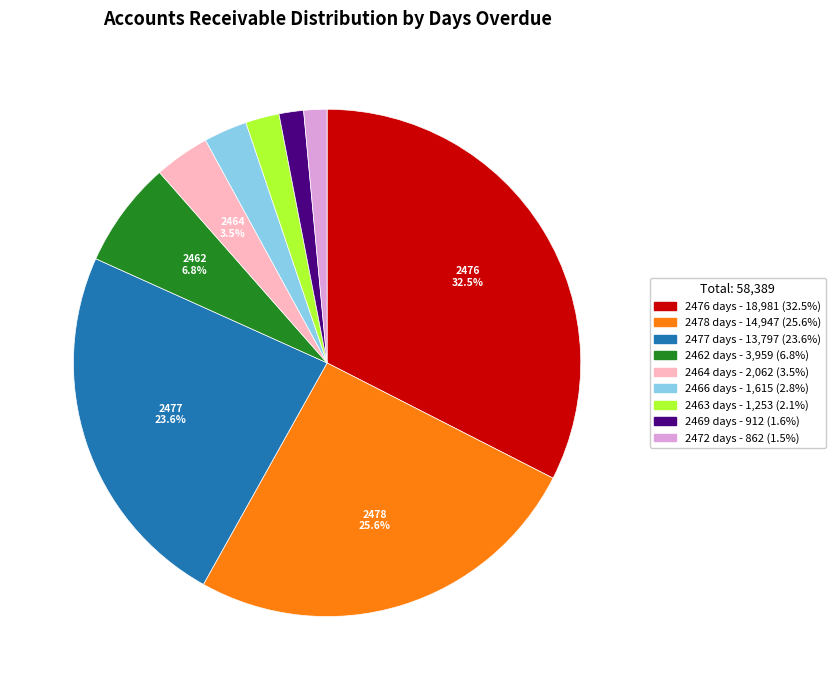

Is there a majority slice in this chart?

No